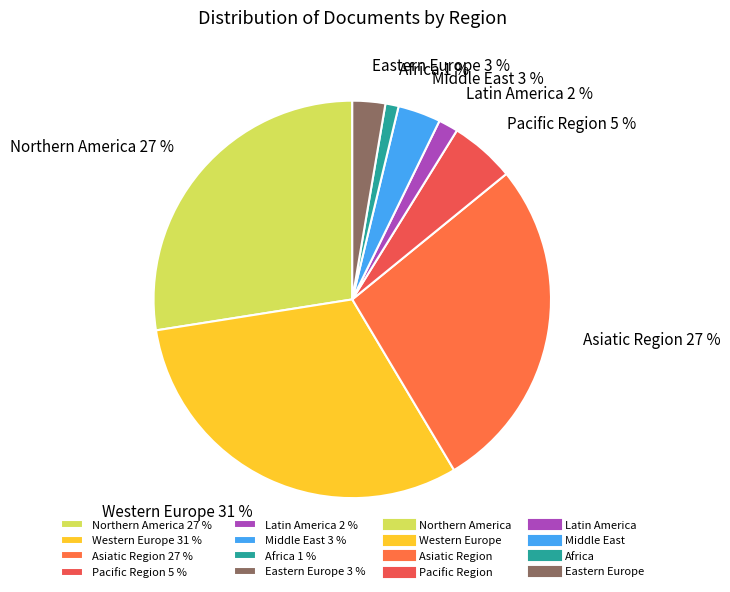

Is it true that Eastern Europe 3 % is 3% of the pie?

True